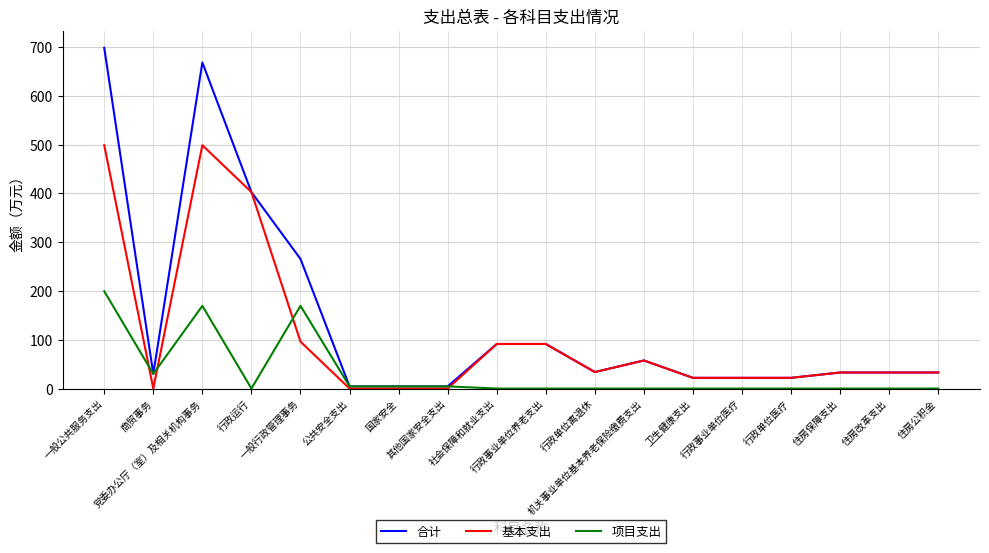

Is this an area chart (filled region under the line)?

No